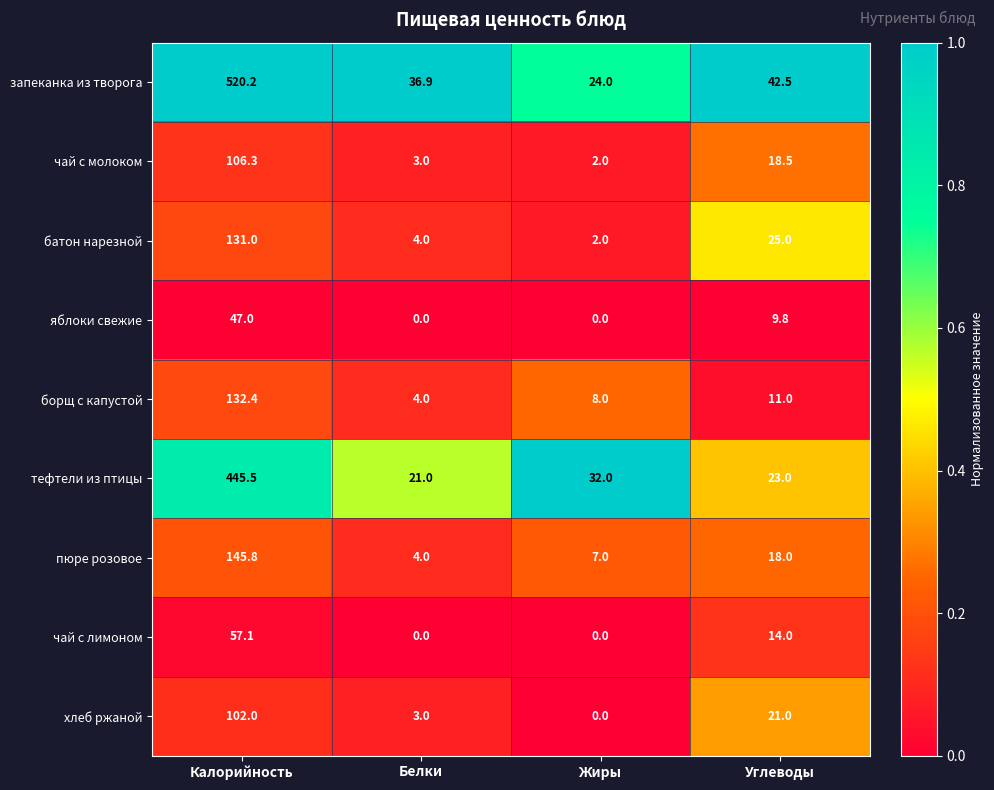

At which label does батон нарезной first exceed 25?

Калорийность